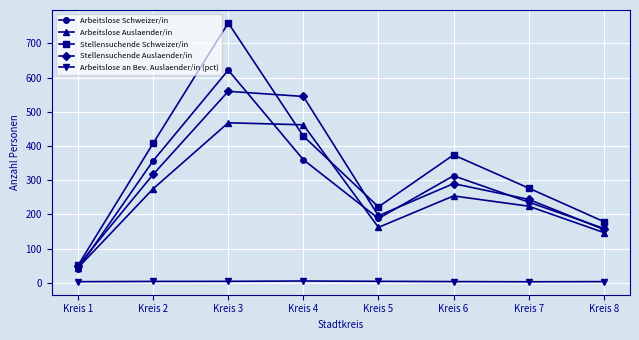

True or false: Stellensuchende Schweizer/in has a value of 374.0 at Kreis 6.

True